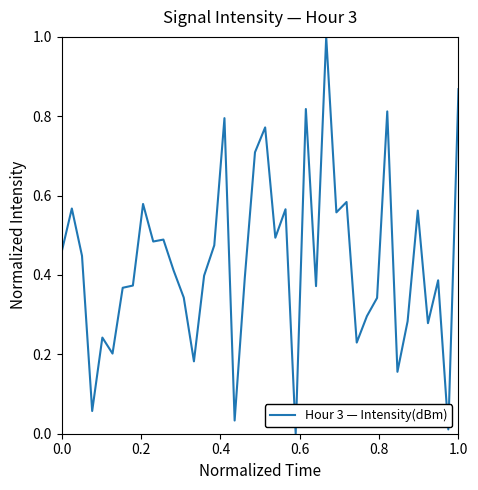

What is the greatest value displayed?

1.0